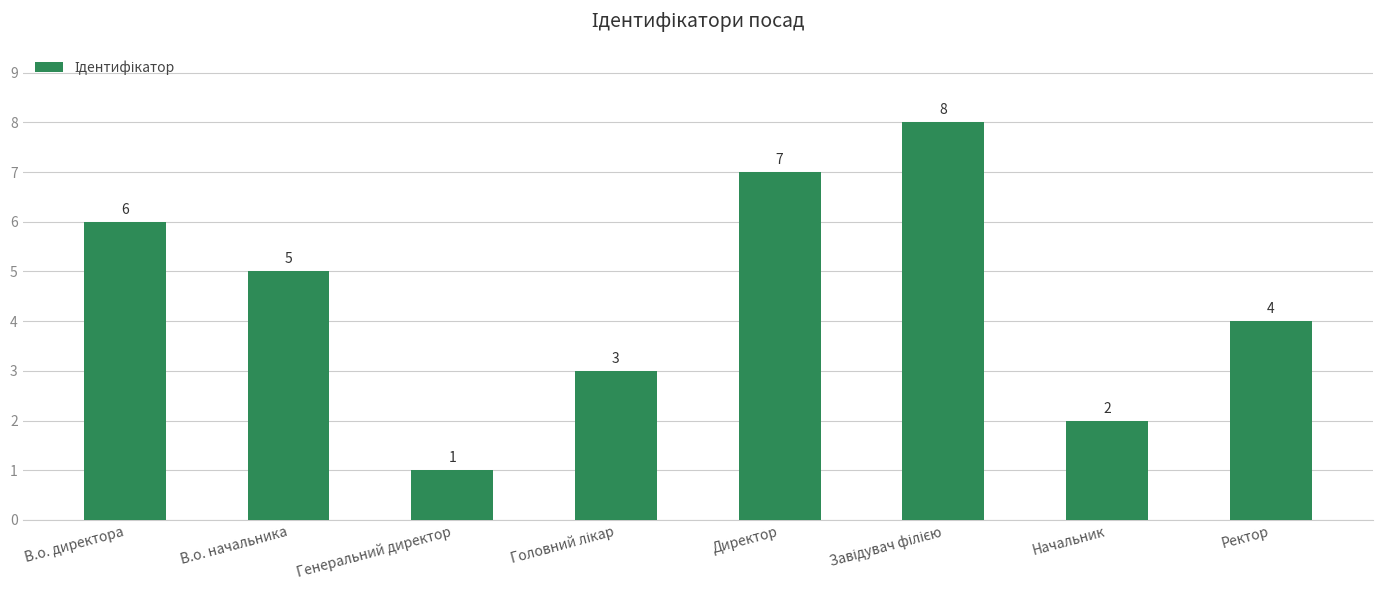

How many data points are less than 5?

4